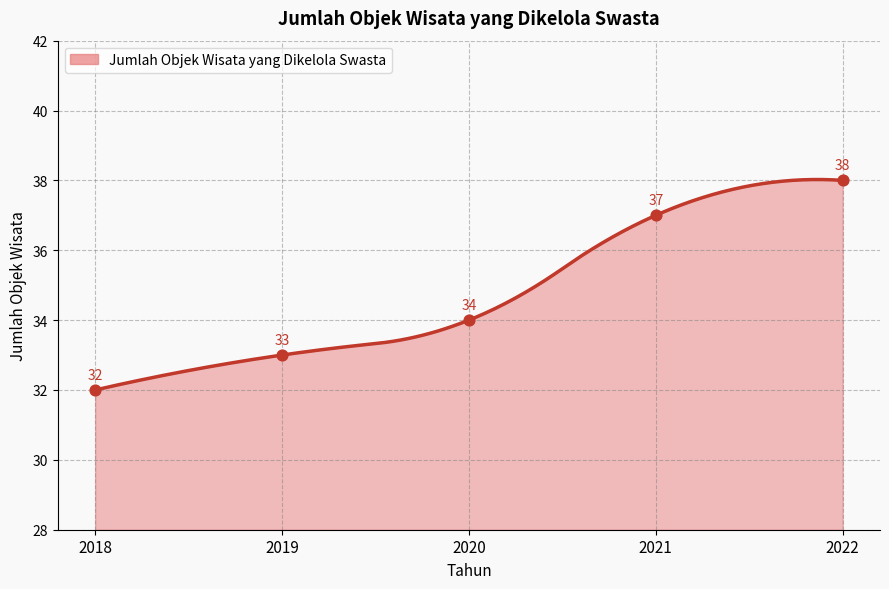

Approximately how many times larger is the value at 2018 compared to 2022?

0.8